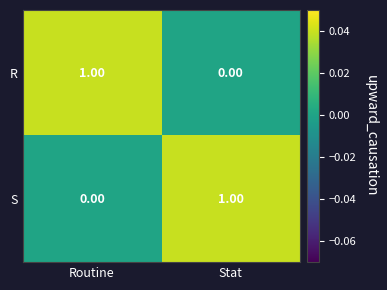

Which category has the lowest value in the S series?

Routine